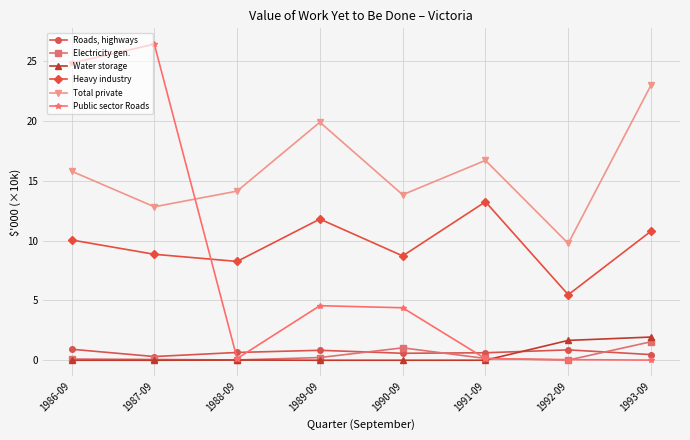

At how many categories does at least one series exceed 5?

8